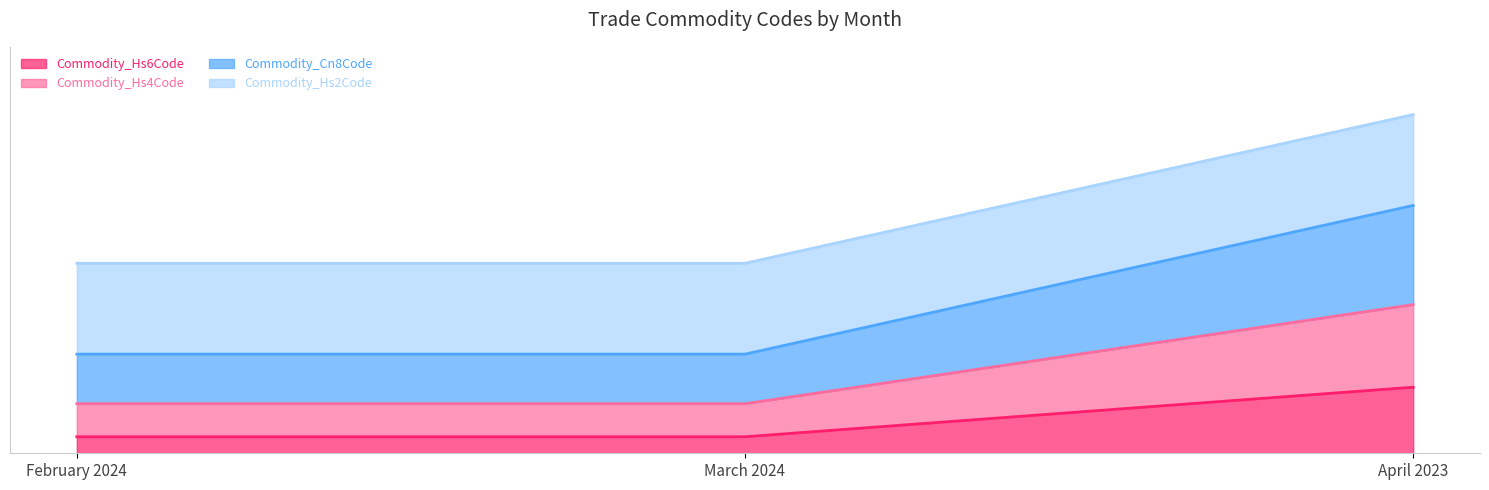

Does the chart display data point markers on the line(s)?

No